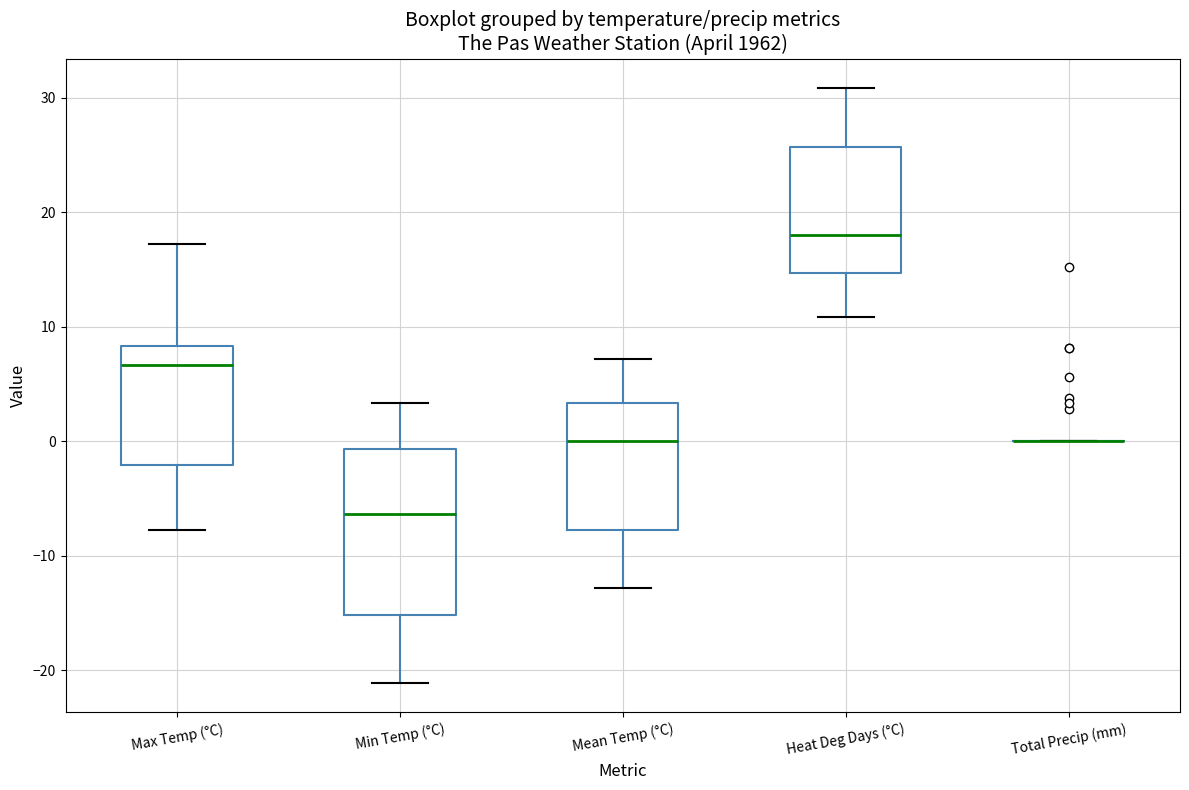

Comparing the boxes themselves (not the whiskers), which one is the tallest?

Min Temp (°C)